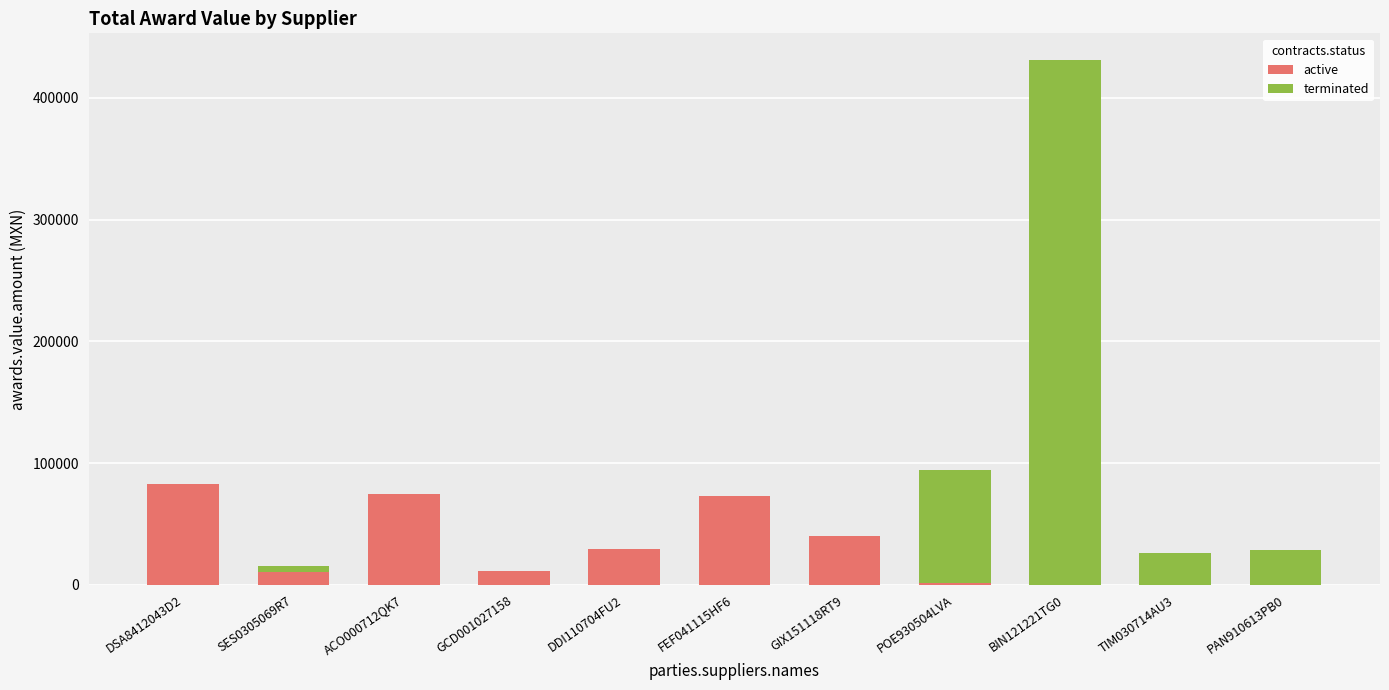

True or false: active has a value of 54129.4 at PAN910613PB0.

False